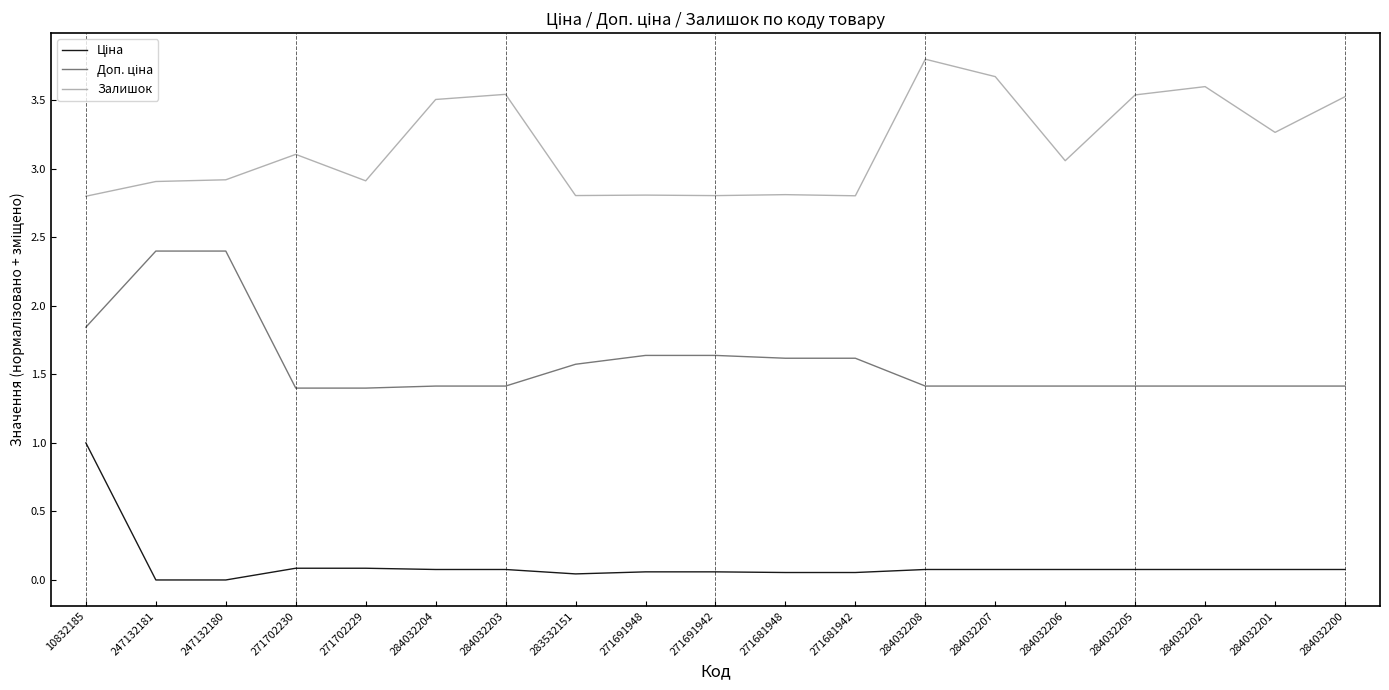

At which category is the sum across all series the highest?

10832185